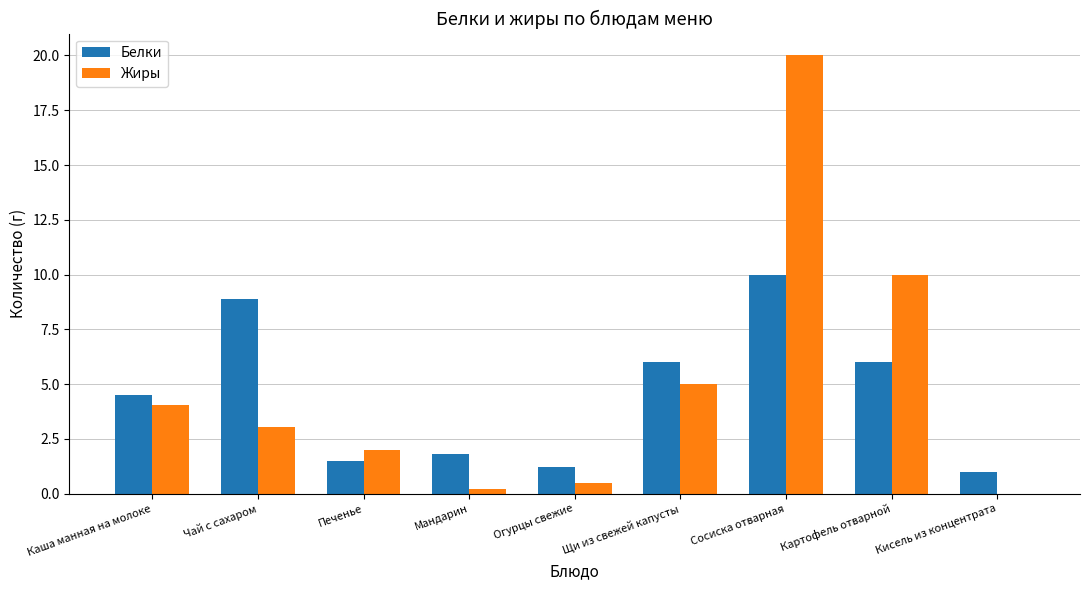

How many categories are shown in the chart?

9